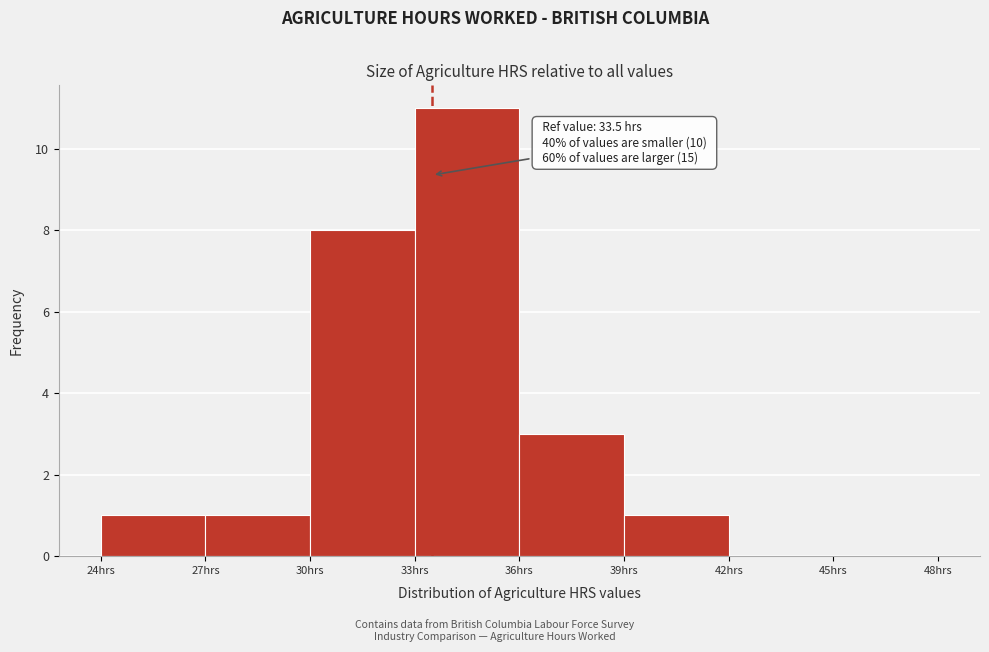

Over which range of the x-axis is the bar tallest?

33 to 36